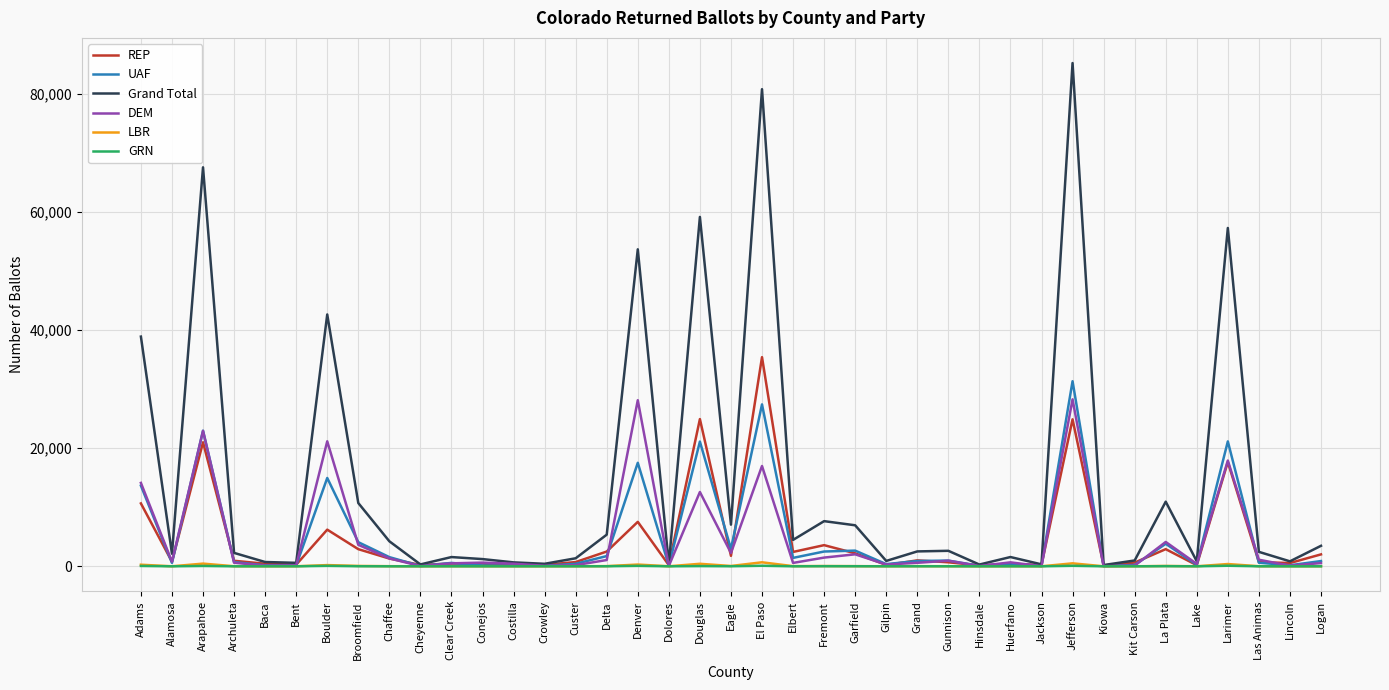

True or false: REP has a value of 3585 at Fremont.

True